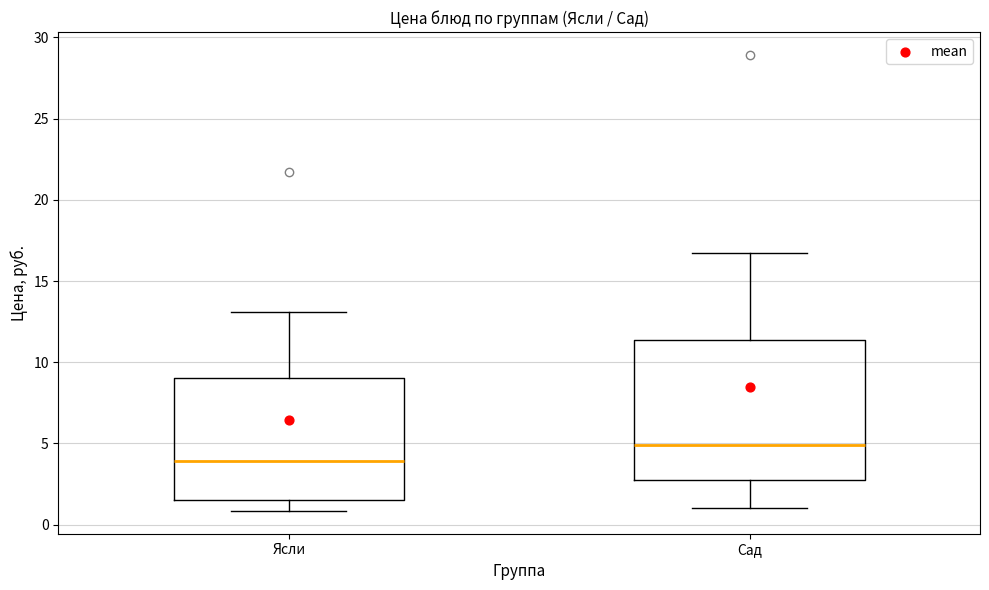

Which box's median line is the highest?

Сад